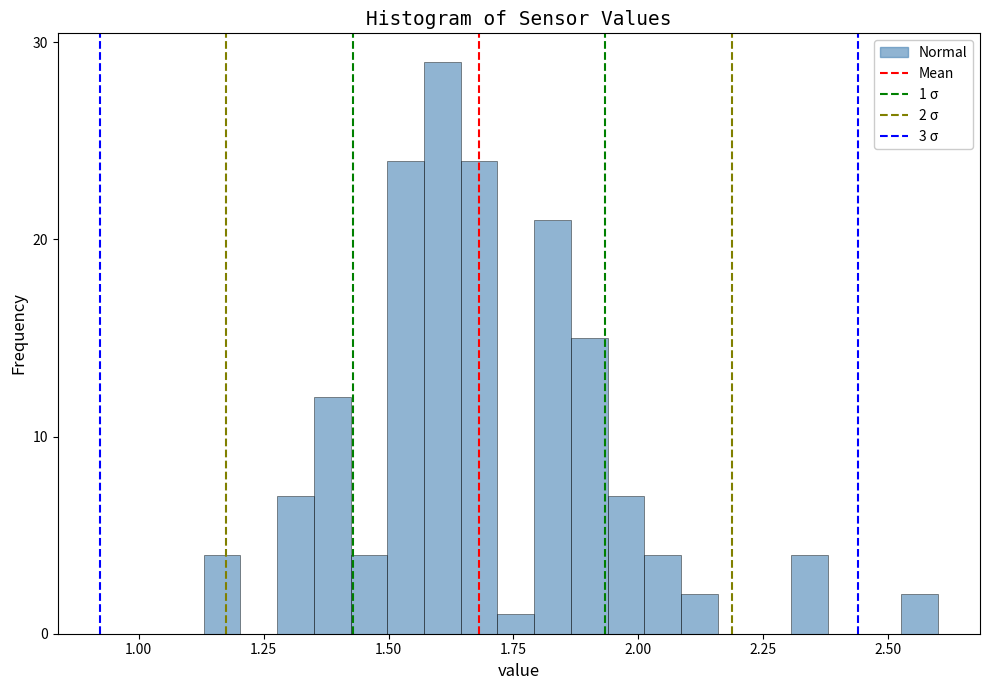

Around what value on the x-axis is the tallest bar? Give the approximate position of its centre, as read against the axis.

1.60